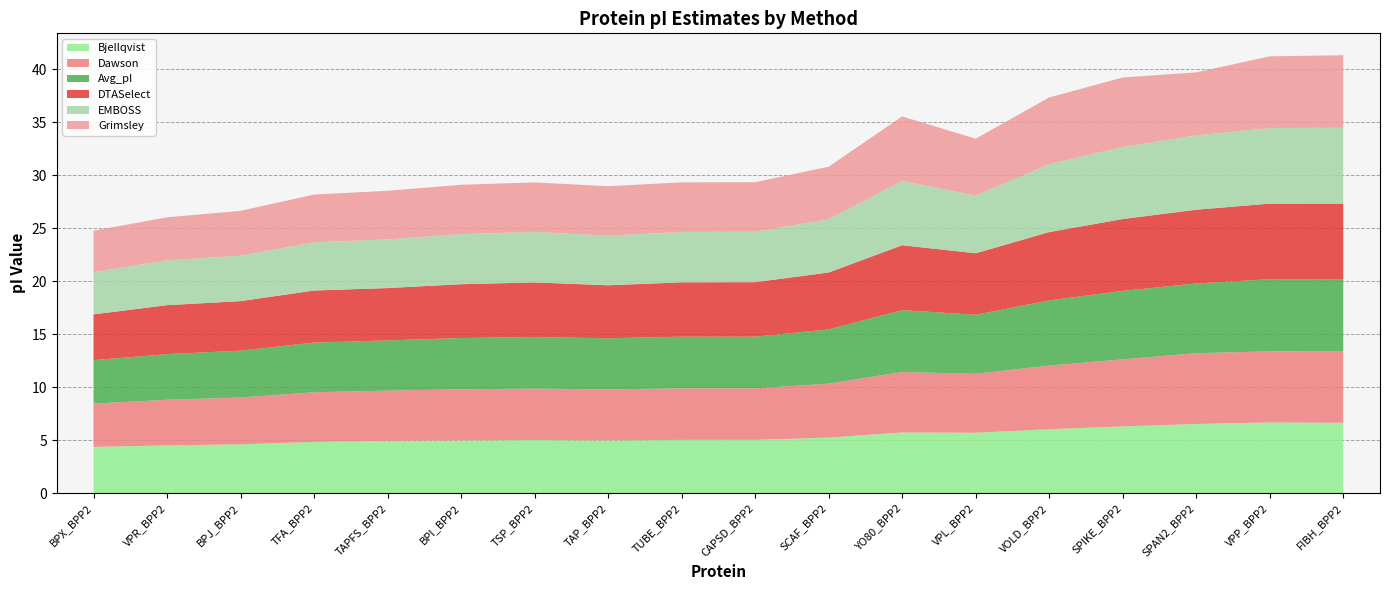

Which category has the lowest value across all series?

BPX_BPP2